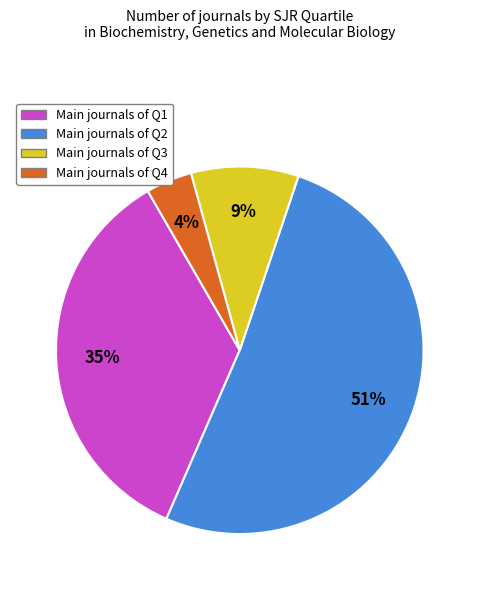

To the nearest percent, what is the difference between the largest and smallest slice percentages?

47%